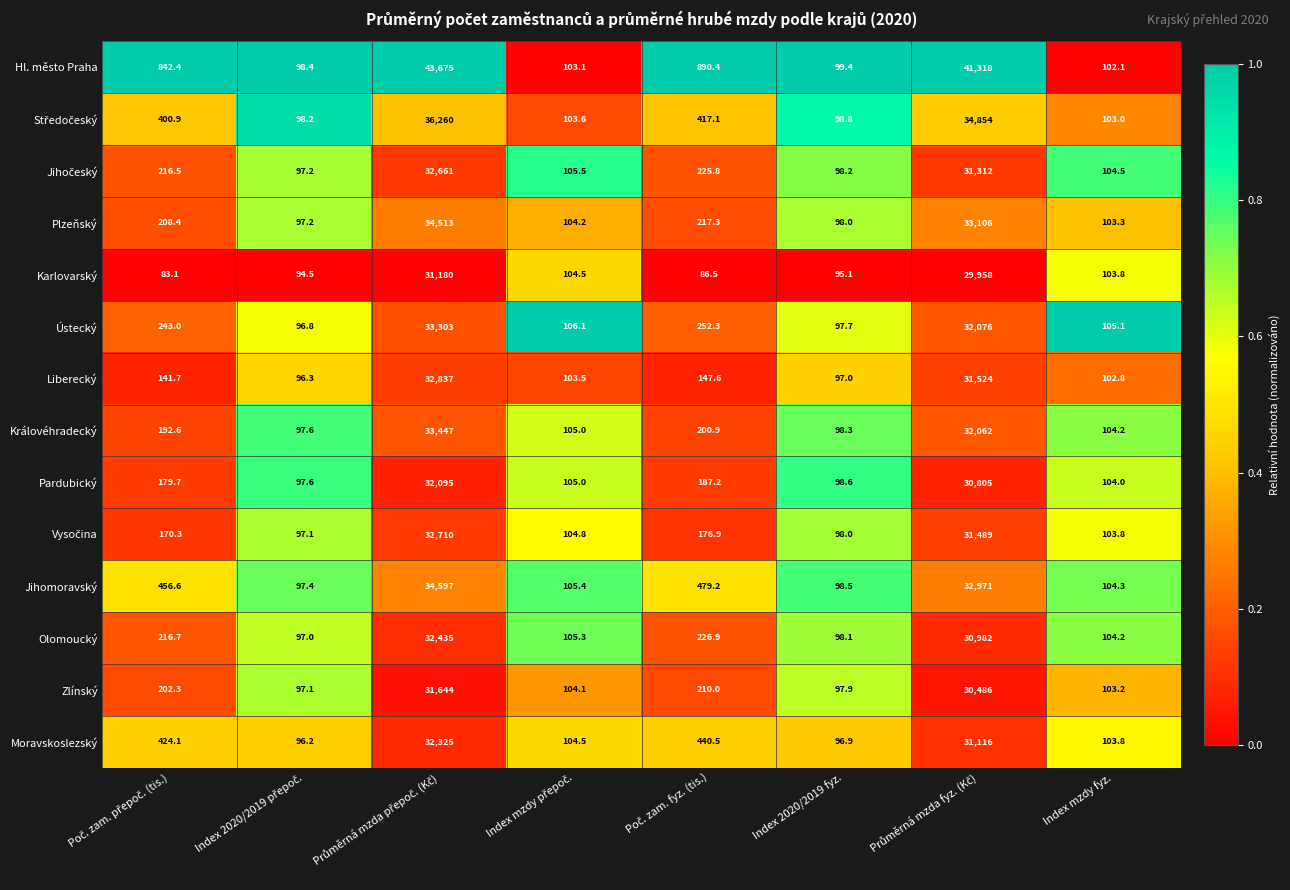

What is the sum of all Pardubický values?

63672.1